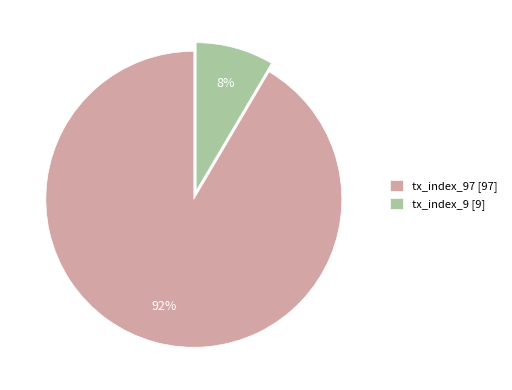

True or false: tx_index_9 [9] accounts for 1% of the total.

False